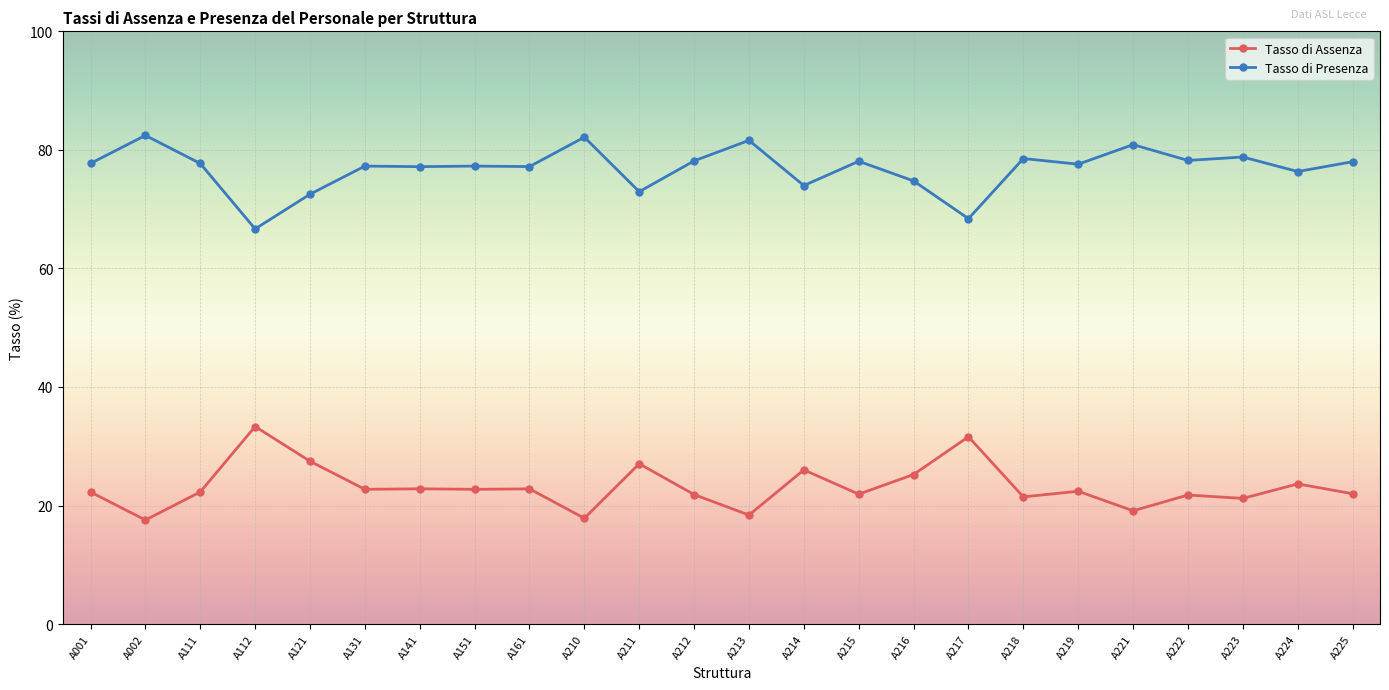

List the series in order of their overall mean, lowest first.

Tasso di Assenza, Tasso di Presenza